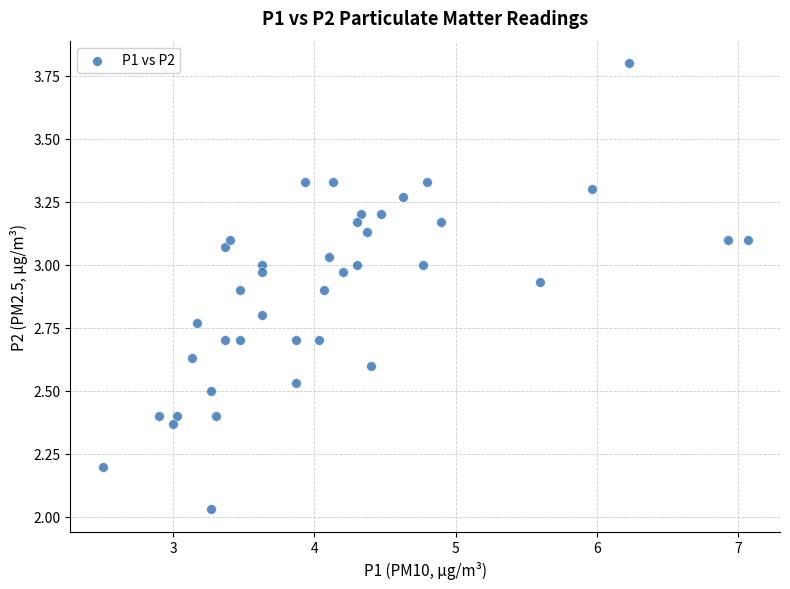

What is the range of X values (max minus min)?

4.6